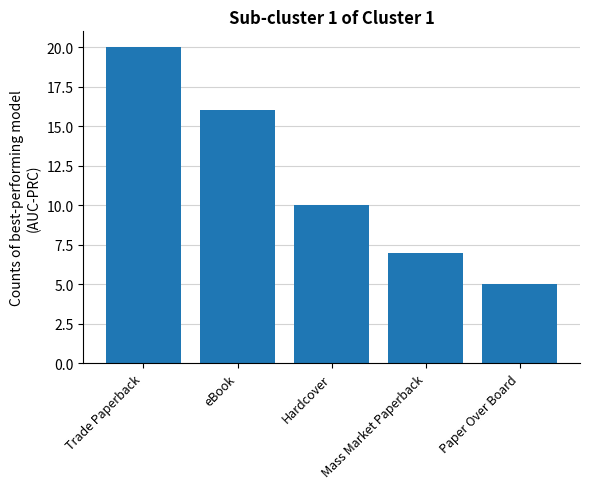

What value does the data have at Paper Over Board?

5